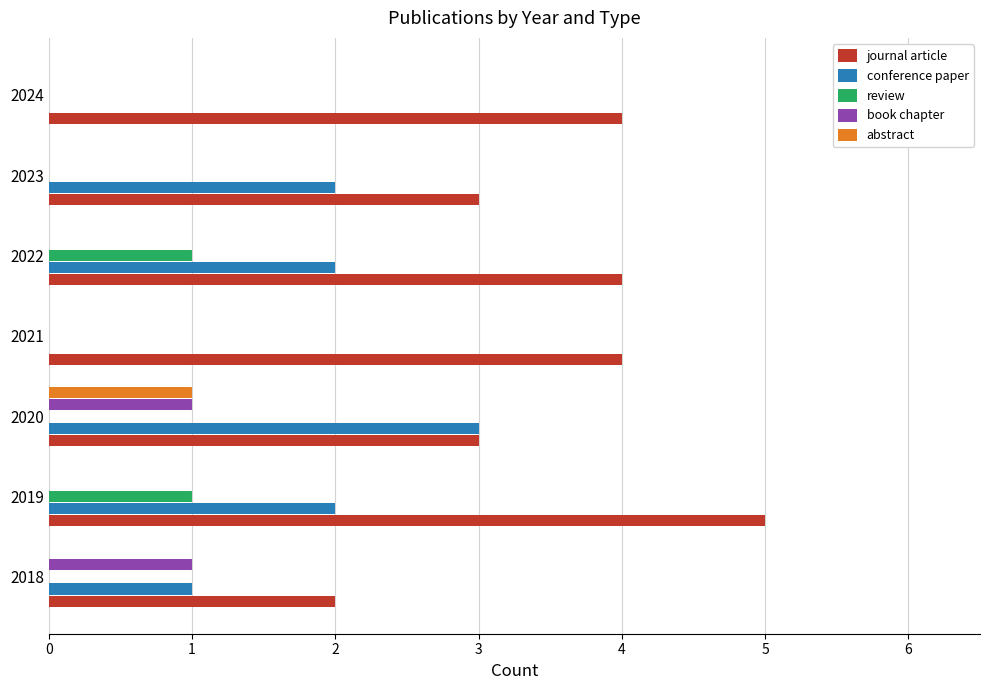

What are all the series names shown in the legend?

journal article, conference paper, review, book chapter, abstract